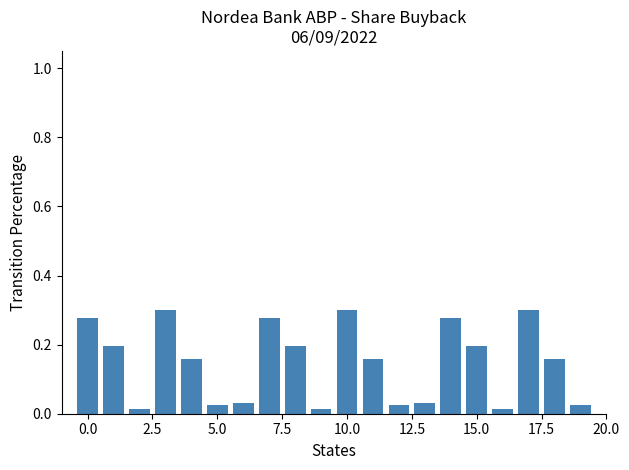

What is the sum of all values?

3.0